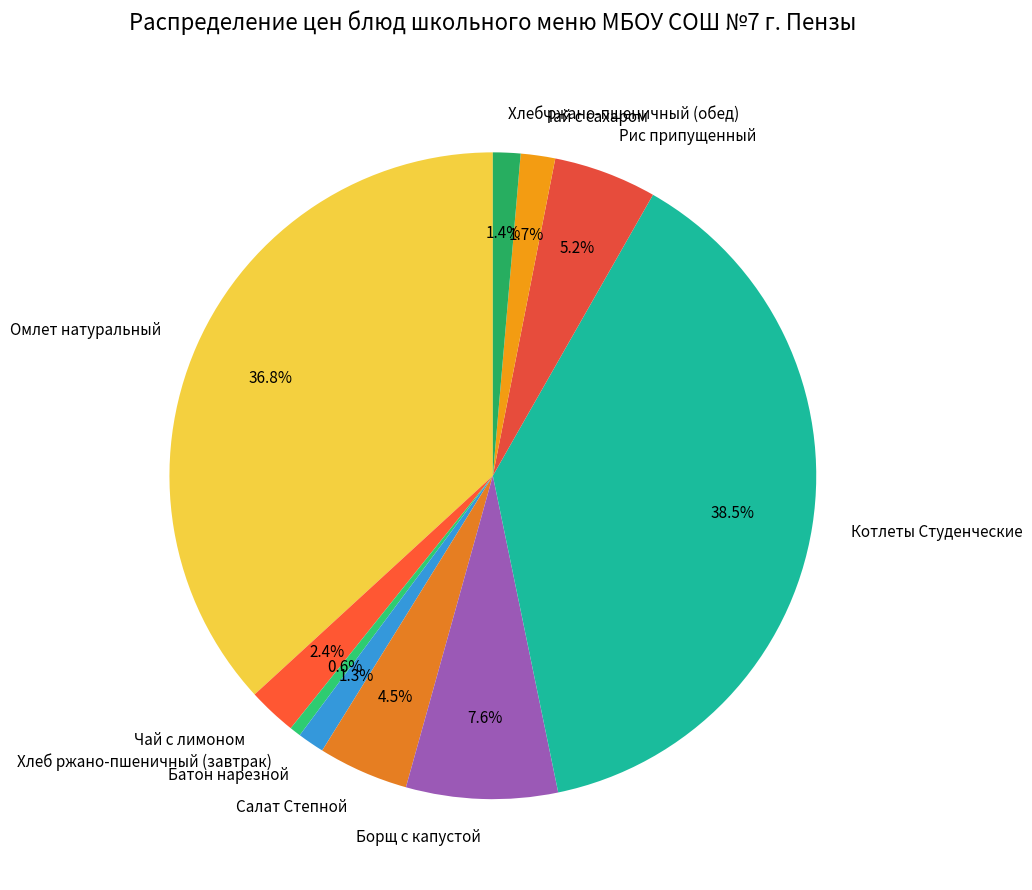

Which slice is the largest?

Котлеты Студенческие